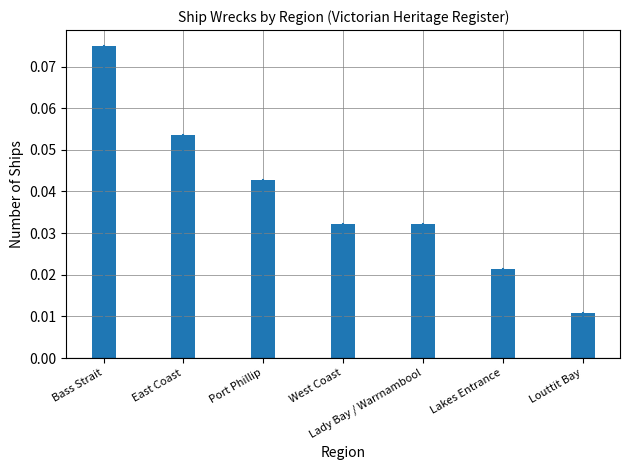

How many values are between 0 and 1?

7